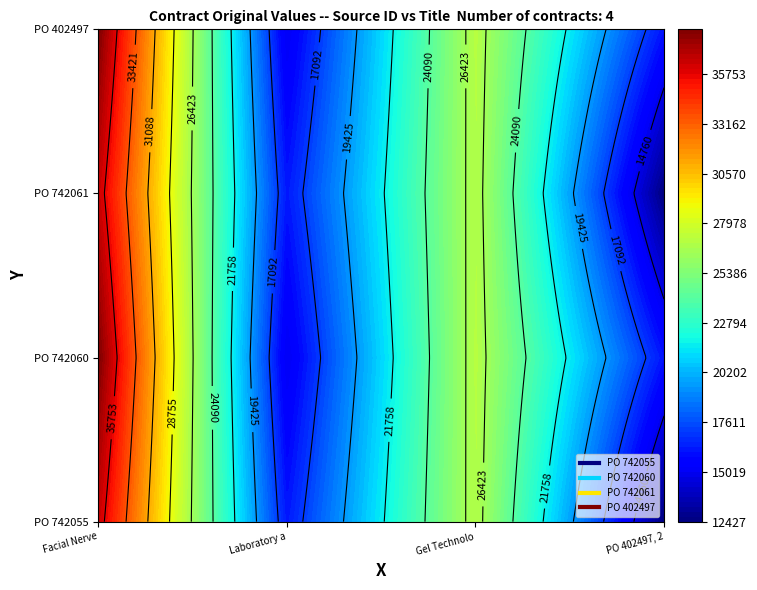

Reading right to left, list all the values displayed in this chart.

PO 742055: 12427.0	26980.0	16178.0	36416.0
PO 742060: 16043.0	27040.0	14916.9	38086.0
PO 742061: 12427.0	26980.0	16178.0	36416.0
PO 402497: 16043.0	27040.0	14916.9	38086.0